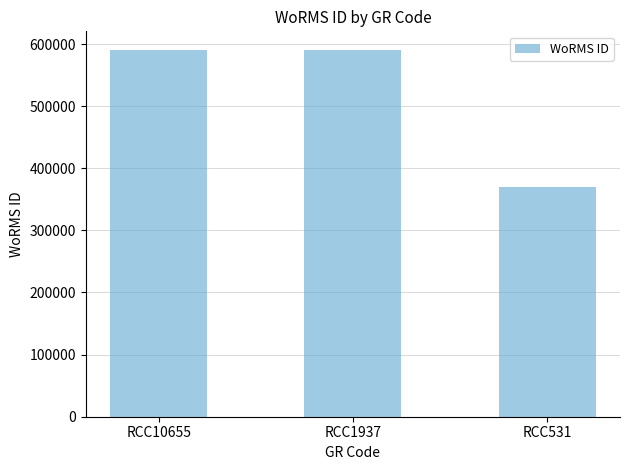

Is it true that the value at RCC531 is 369855?

True